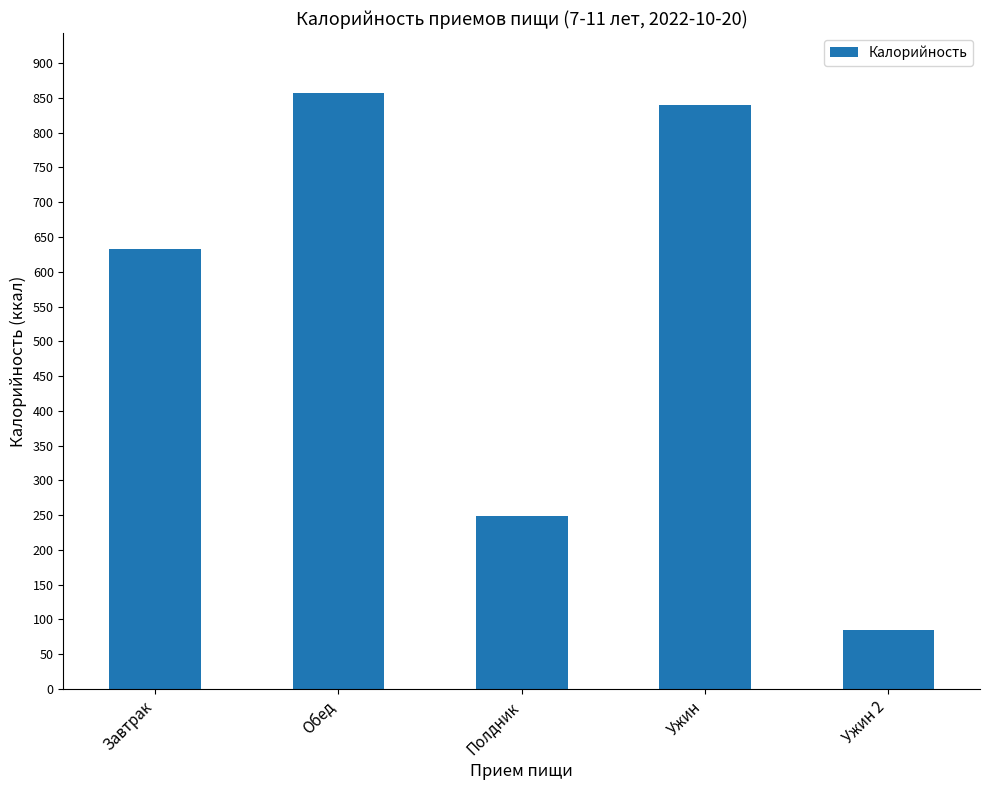

What is the ratio of the value at Ужин 2 to the value at Обед?

0.1